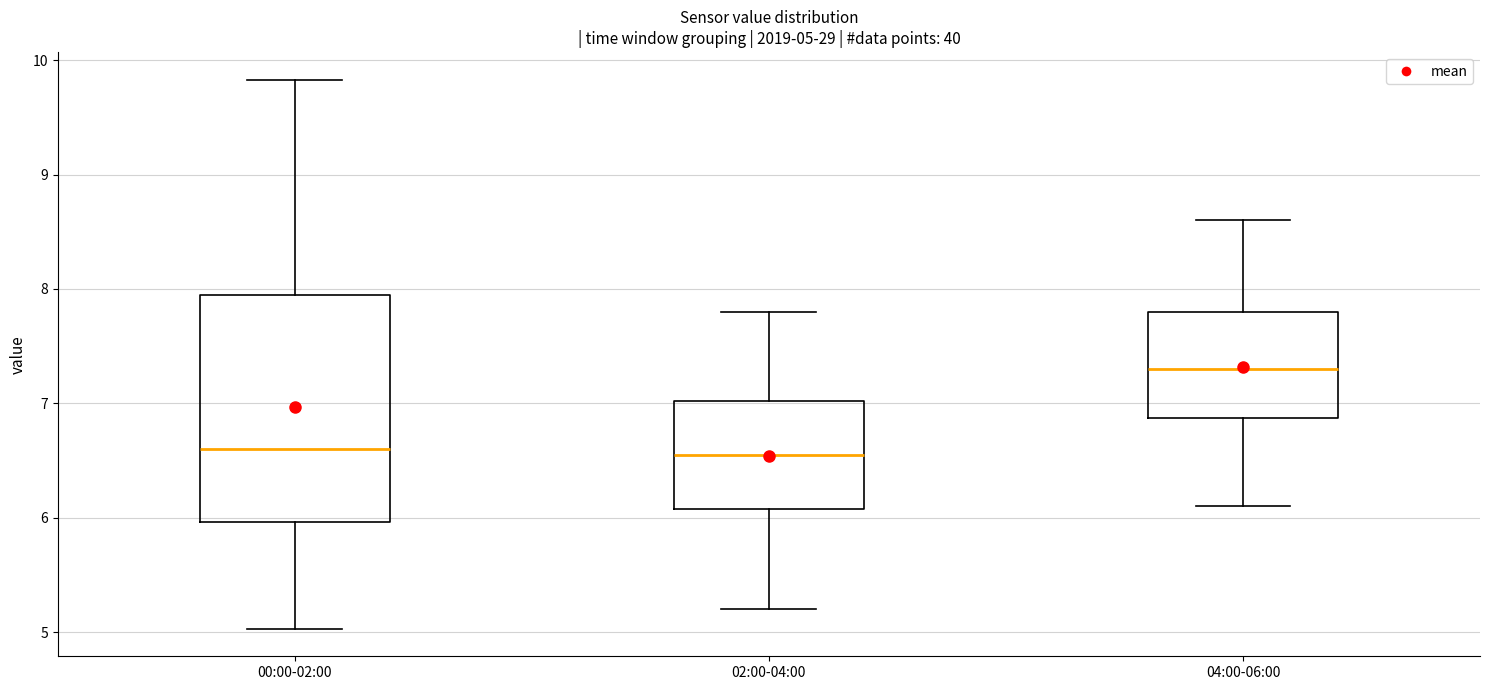

Which box is the tallest, from its lower edge to its upper edge?

00:00-02:00